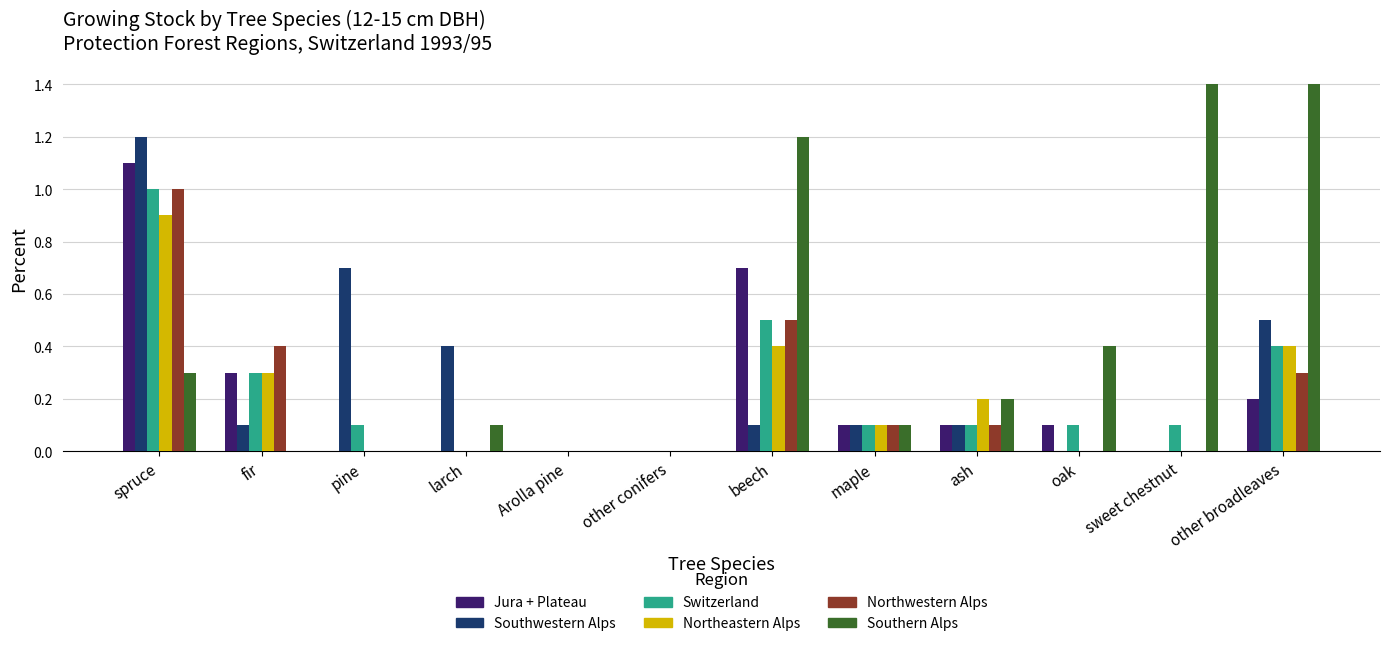

Reading right to left, extract all data points from this chart.

Jura + Plateau: 0.2	0.0	0.1	0.1	0.1	0.7	0.0	0.0	0.0	0.0	0.3	1.1
Southwestern Alps: 0.5	0.0	0.0	0.1	0.1	0.1	0.0	0.0	0.4	0.7	0.1	1.2
Switzerland: 0.4	0.1	0.1	0.1	0.1	0.5	0.0	0.0	0.0	0.1	0.3	1.0
Northeastern Alps: 0.4	0.0	0.0	0.2	0.1	0.4	0.0	0.0	0.0	0.0	0.3	0.9
Northwestern Alps: 0.3	0.0	0.0	0.1	0.1	0.5	0.0	0.0	0.0	0.0	0.4	1.0
Southern Alps: 1.4	1.4	0.4	0.2	0.1	1.2	0.0	0.0	0.1	0.0	0.0	0.3